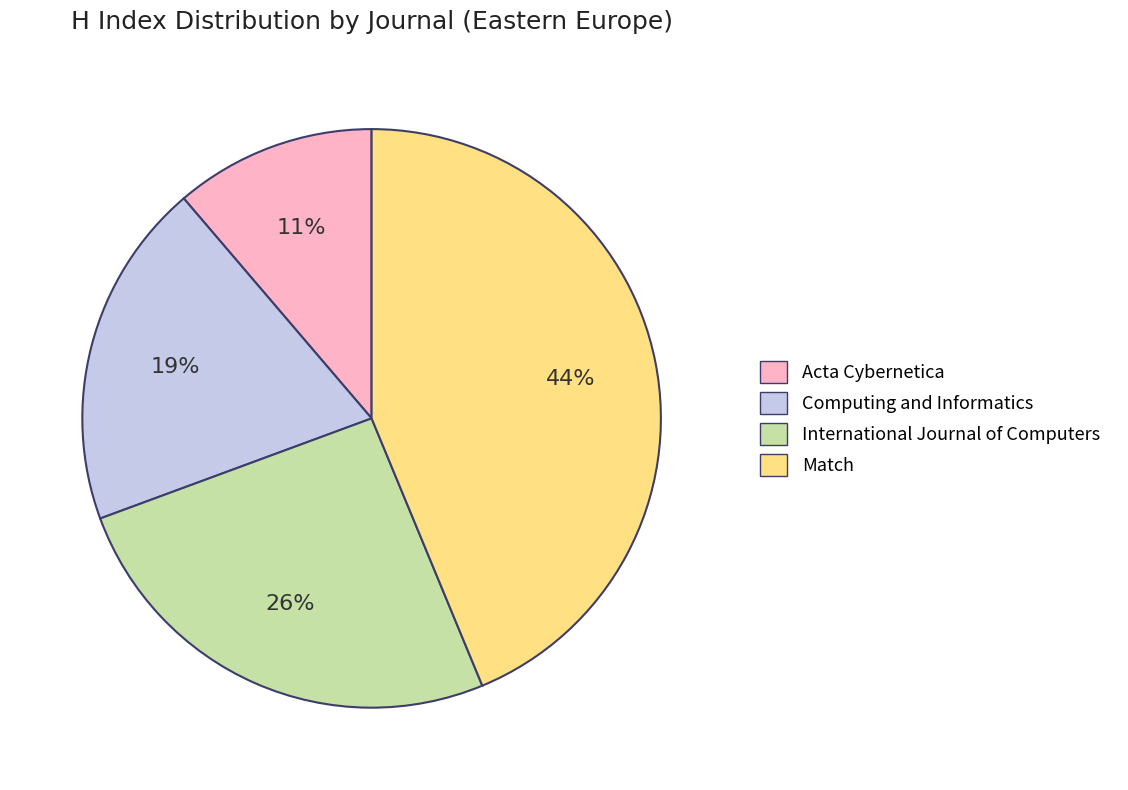

To the nearest percent, what is the combined percentage of Computing and Informatics and International Journal of Computers?

45%